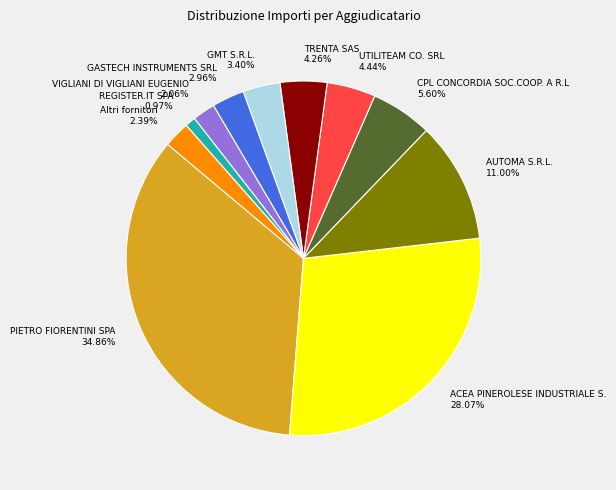

Does any single category account for the majority?

No